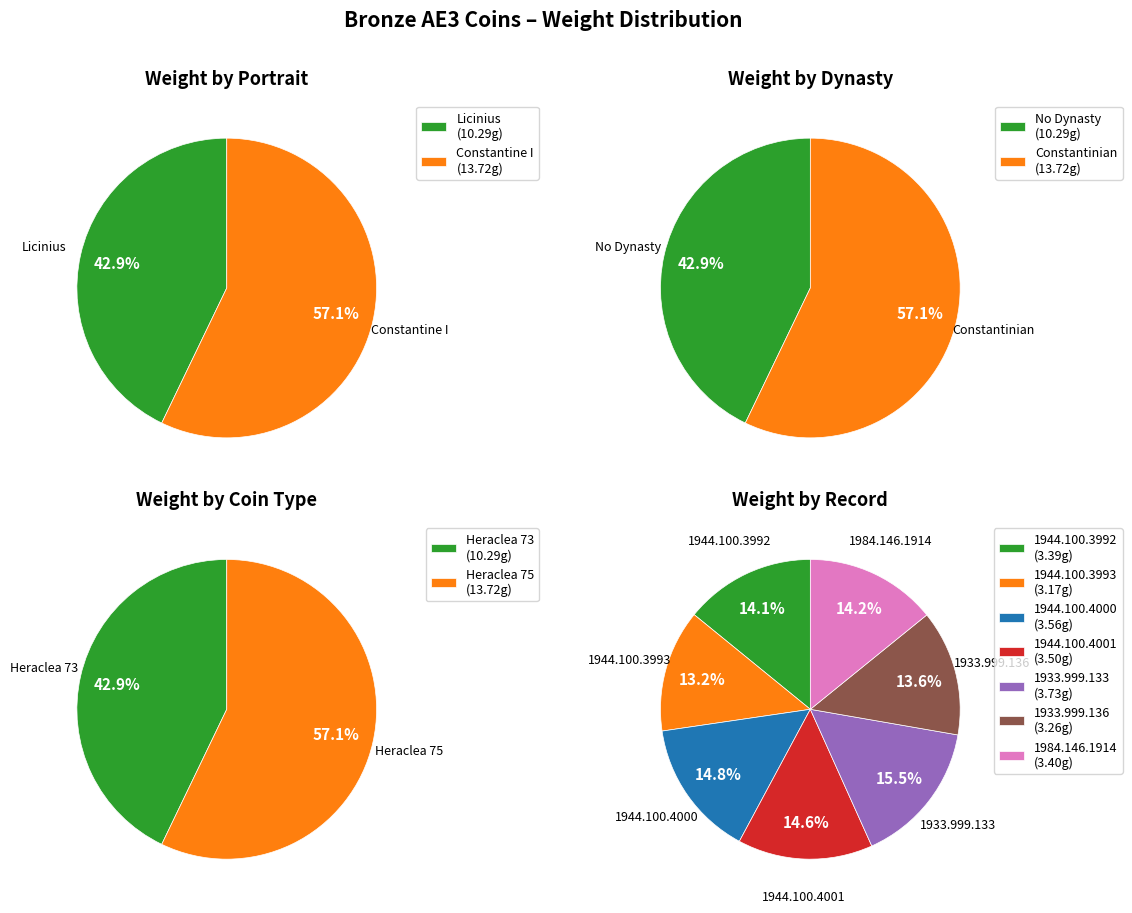

Which slice is the largest?

1933.999.133